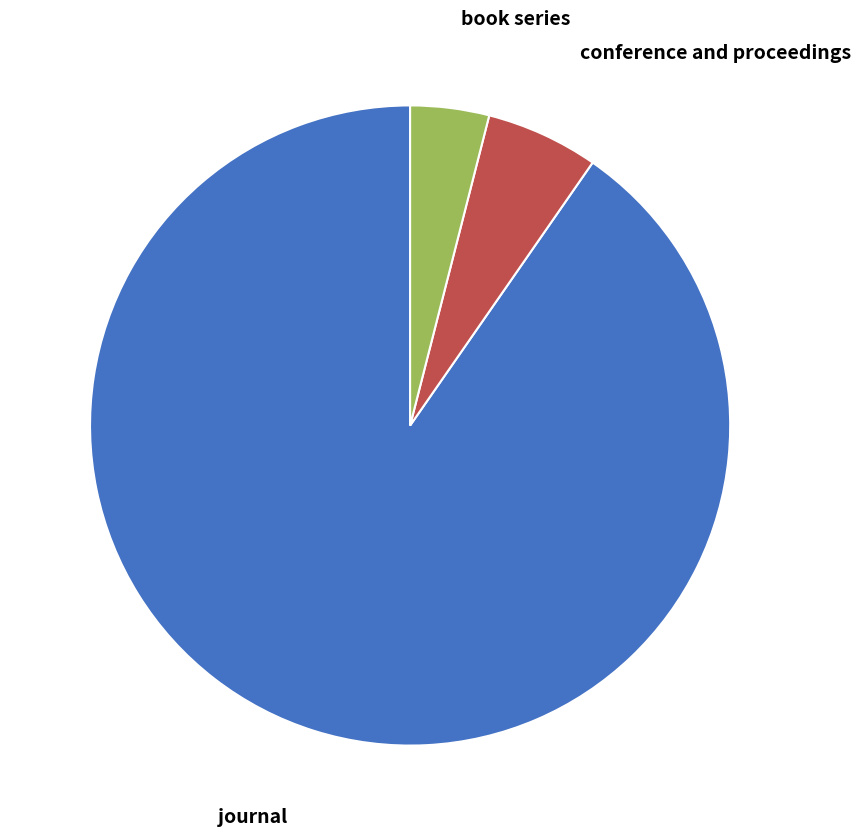

How many segments does this pie chart have?

3